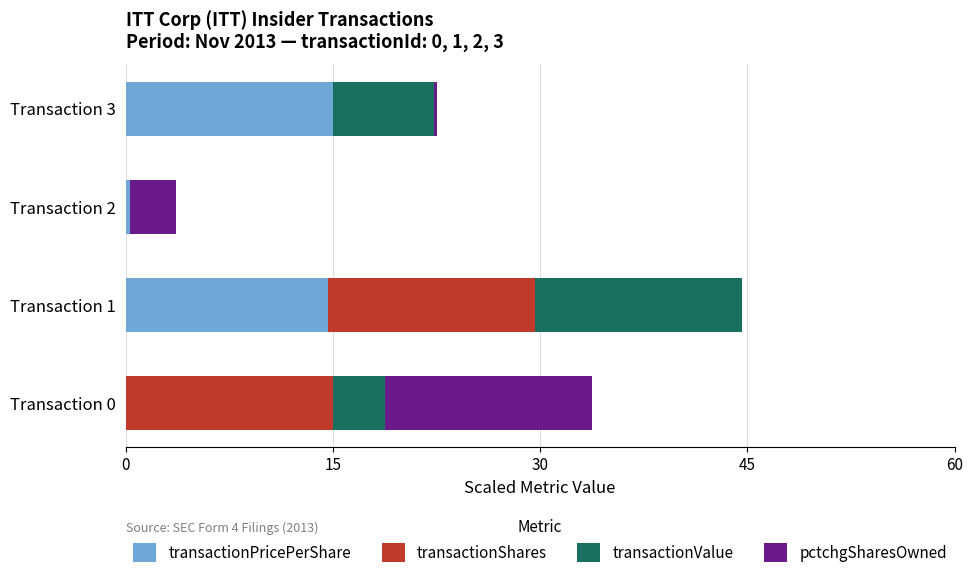

Count the number of data series in this chart.

4